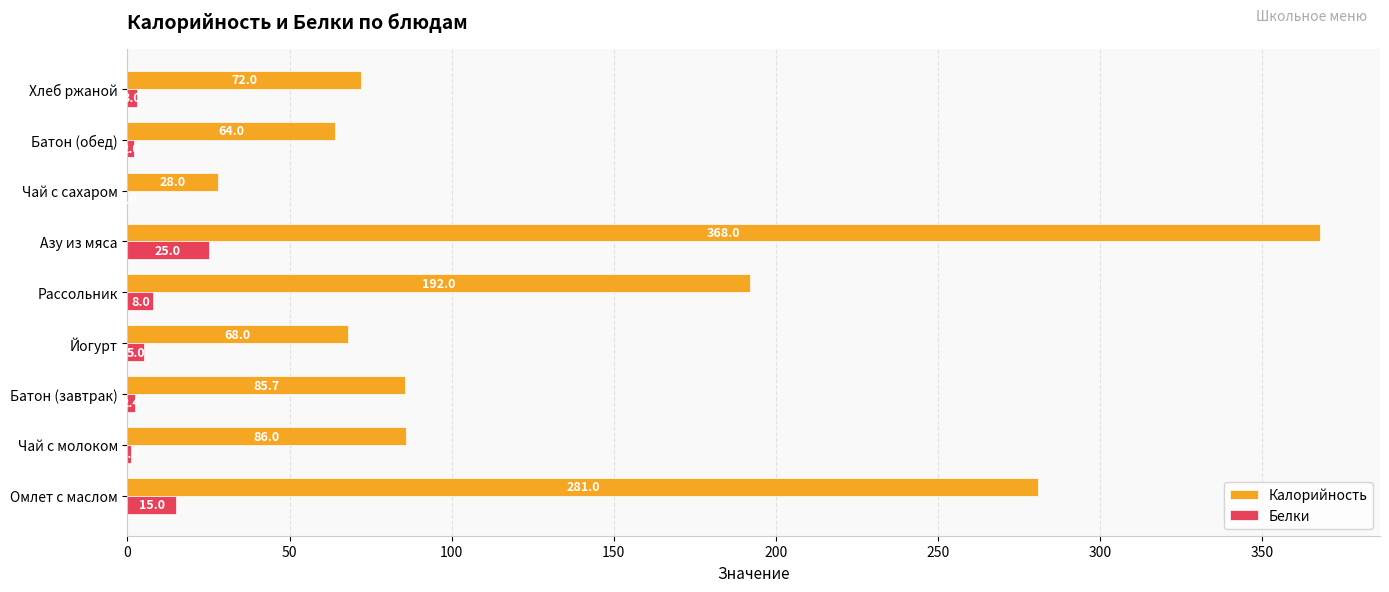

Which series has the largest total across all categories?

Калорийность